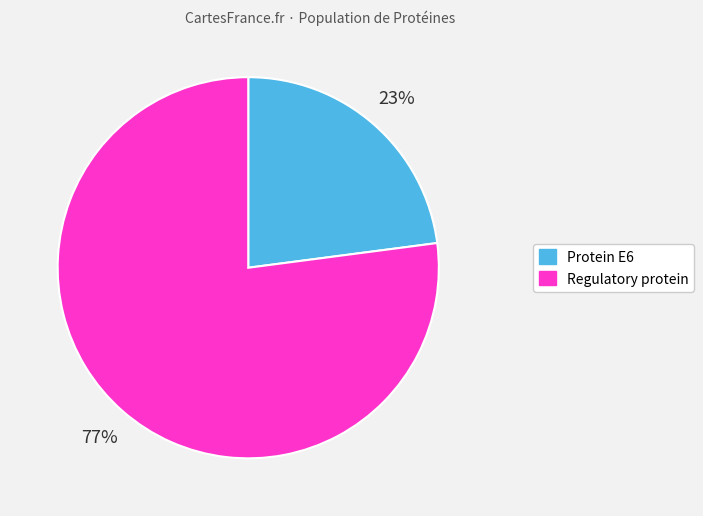

Is there any slice that represents more than half of the pie?

Yes